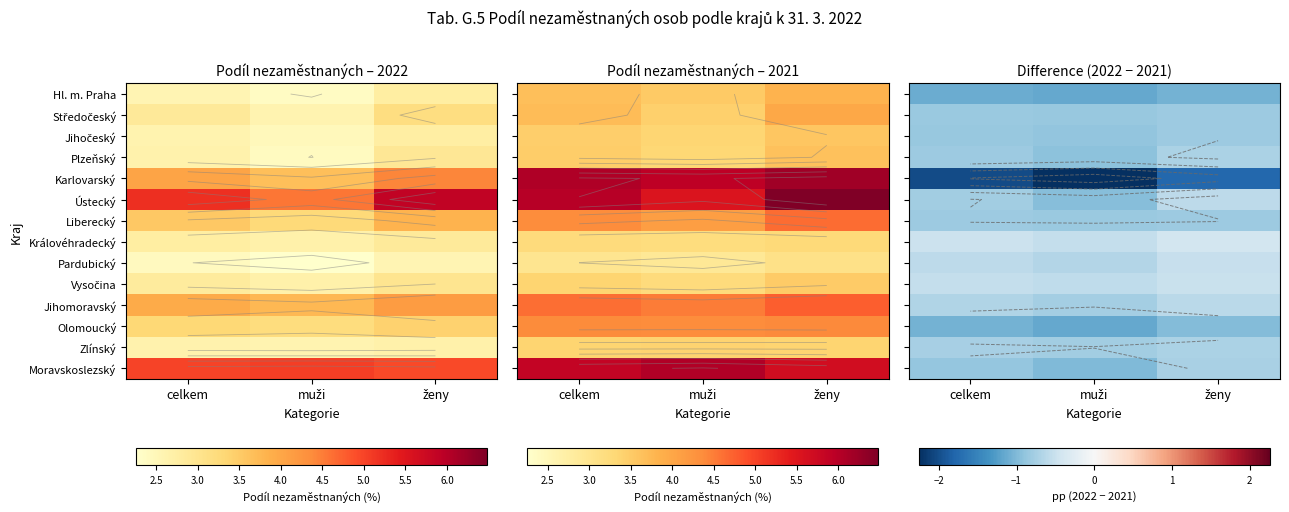

The Jihomoravský series shows -1.1 at muži. True or false?

False